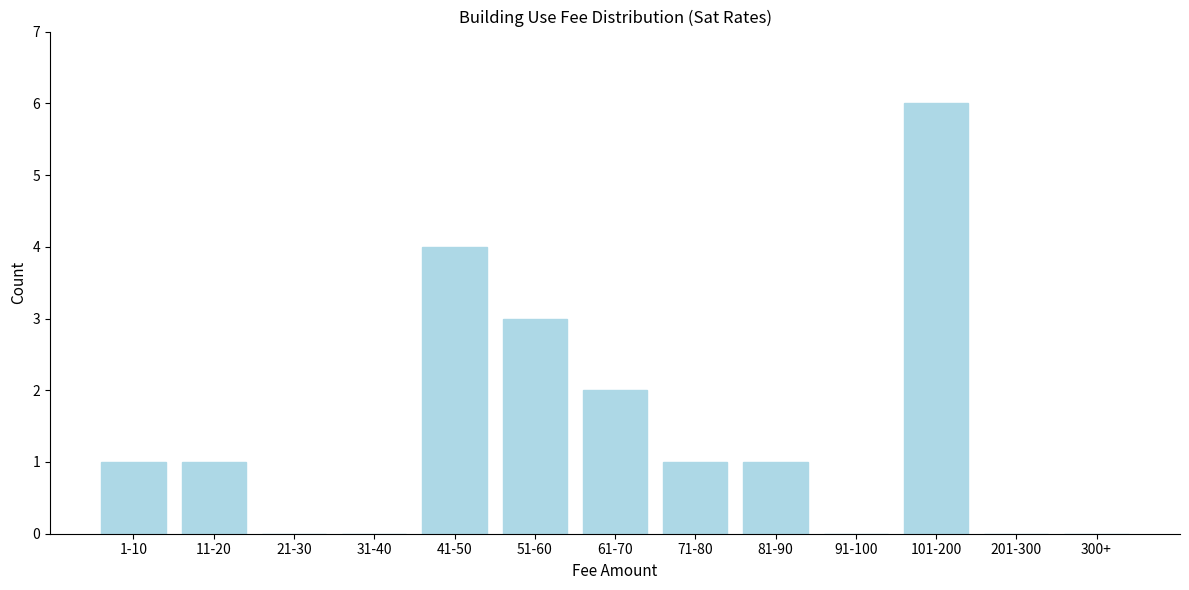

Reading right to left, transcribe all the data shown in this chart.

300+=0	201-300=0	101-200=6	91-100=0	81-90=1	71-80=1	61-70=2	51-60=3	41-50=4	31-40=0	21-30=0	11-20=1	1-10=1